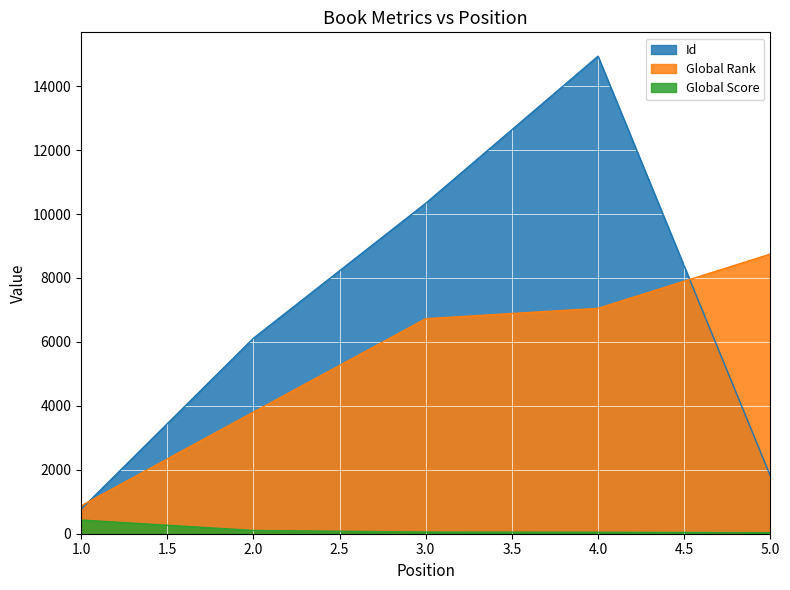

The Id series shows 764 at 1.0. True or false?

True